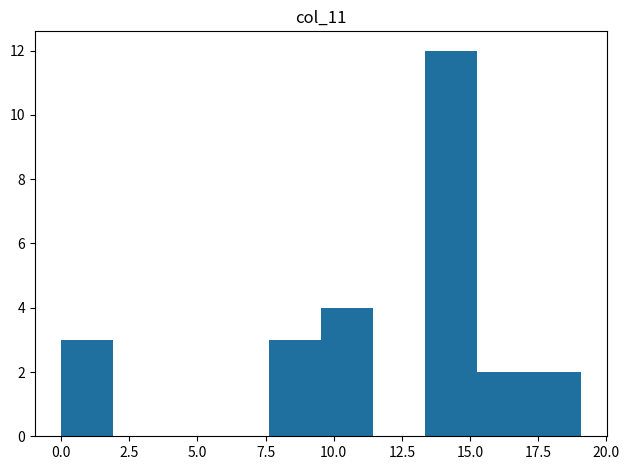

Around what value on the x-axis is the tallest bar? Give the approximate position of its centre, as read against the axis.

14.5